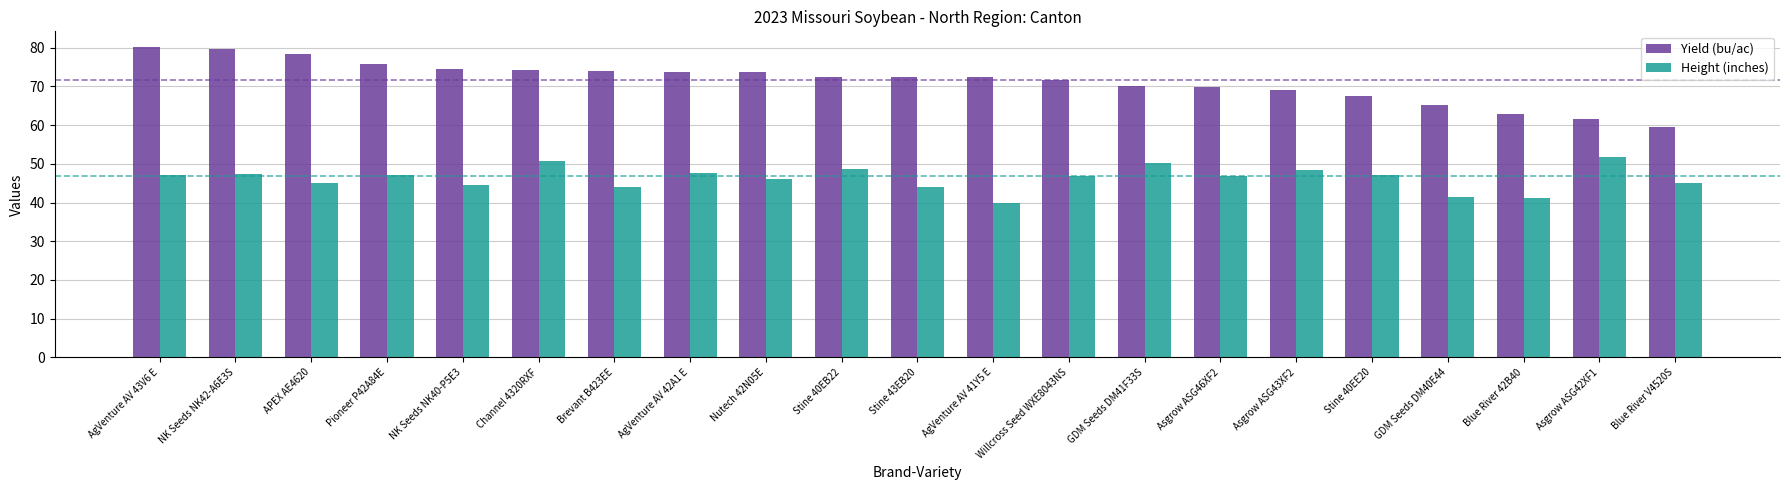

The Yield (bu/ac) series shows 110.8 at Pioneer P42A84E. True or false?

False